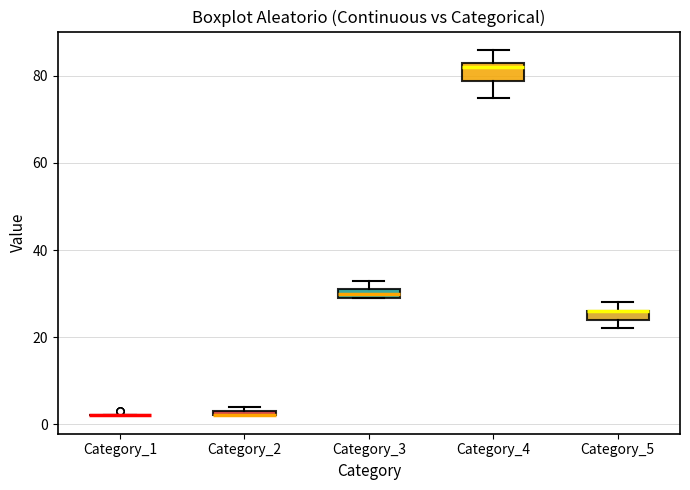

Which box is the tallest, from its lower edge to its upper edge?

Category_4